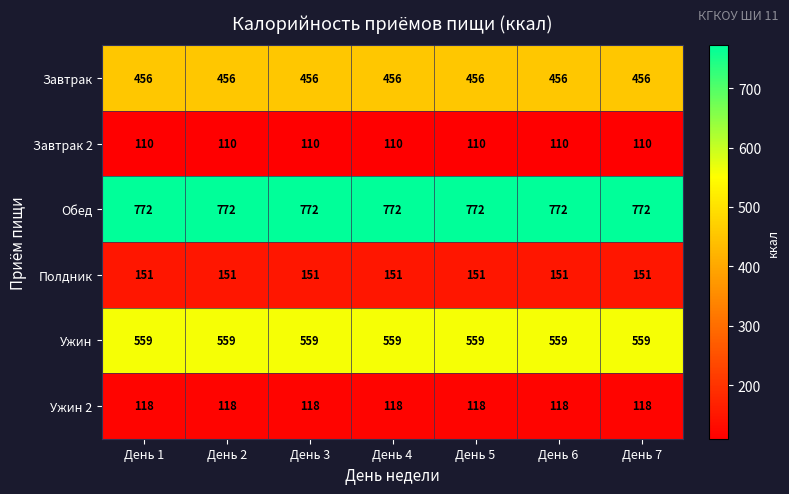

The value of Завтрак 2 at День 7 is 45. True or false?

False